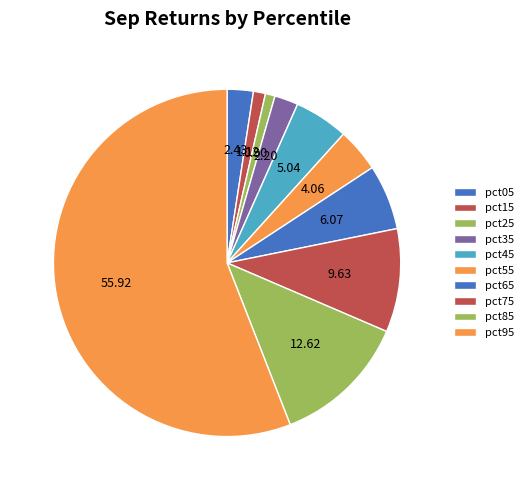

Count the number of slices in the pie.

10